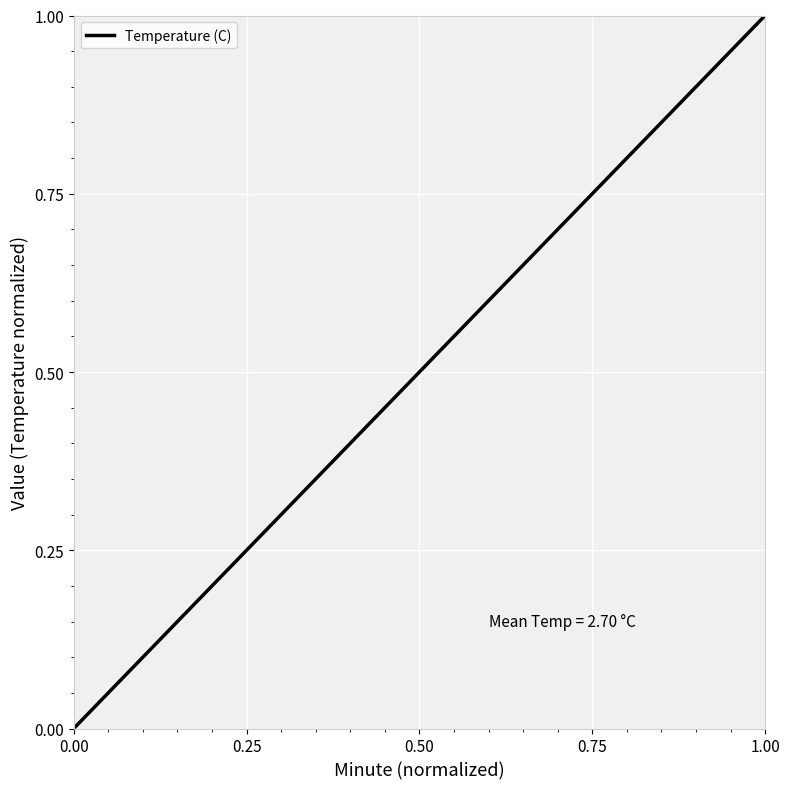

Does the chart have visible grid lines?

Yes